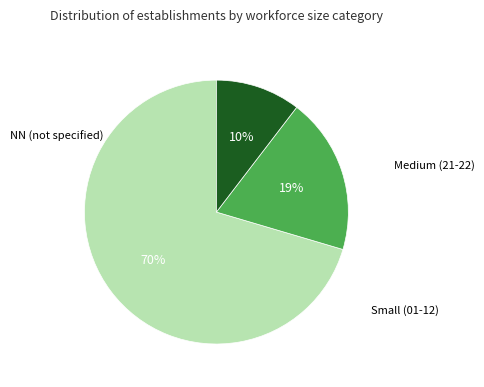

To the nearest percent, what is the average slice percentage?

33%